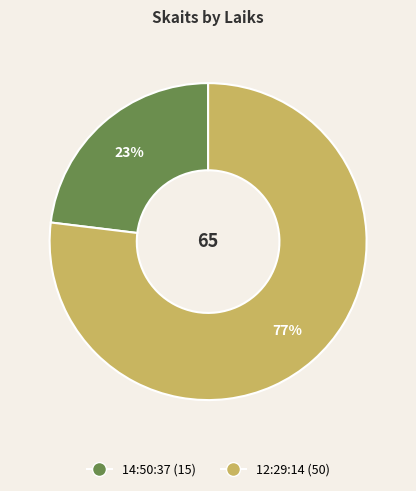

Does 12:29:14 account for over 50% of the chart?

Yes